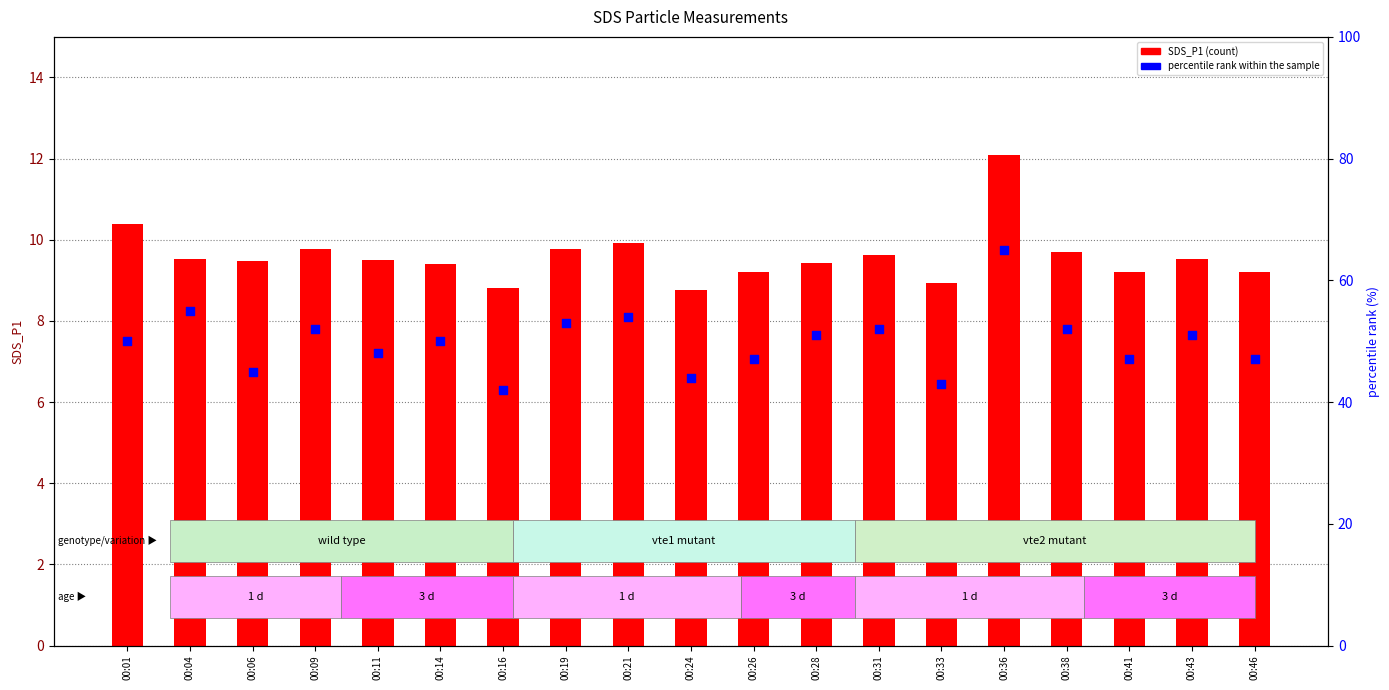

At which category is the sum across all series the highest?

00:36